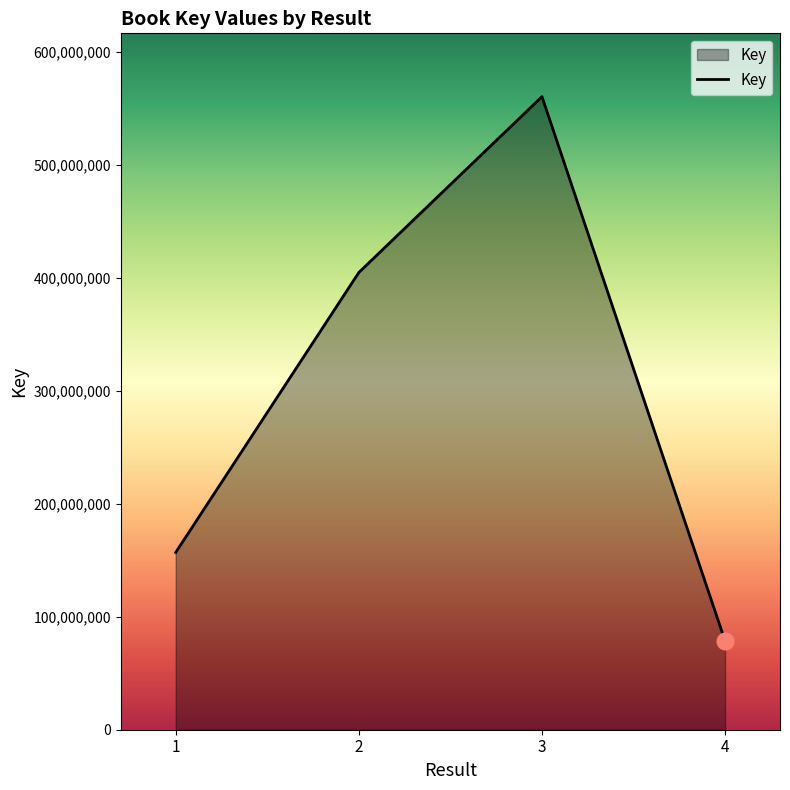

Is it true that the value at 1 is 156899742?

True